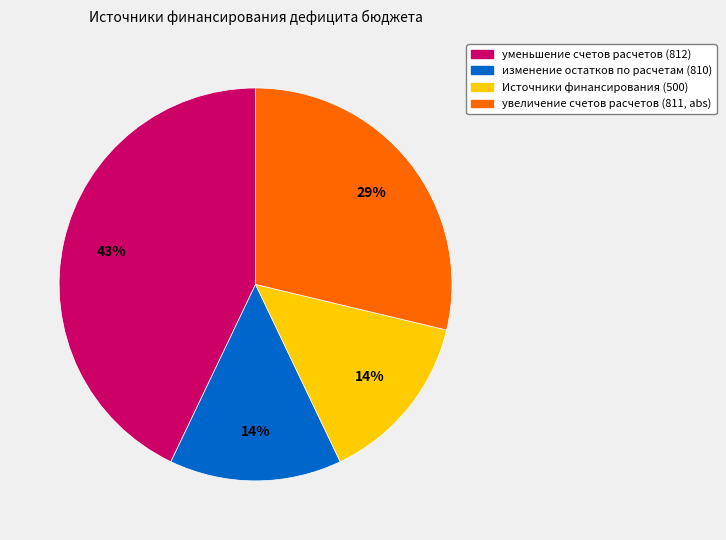

Is the sum of уменьшение счетов расчетов (812) and Источники финансирования (500) greater than half?

Yes